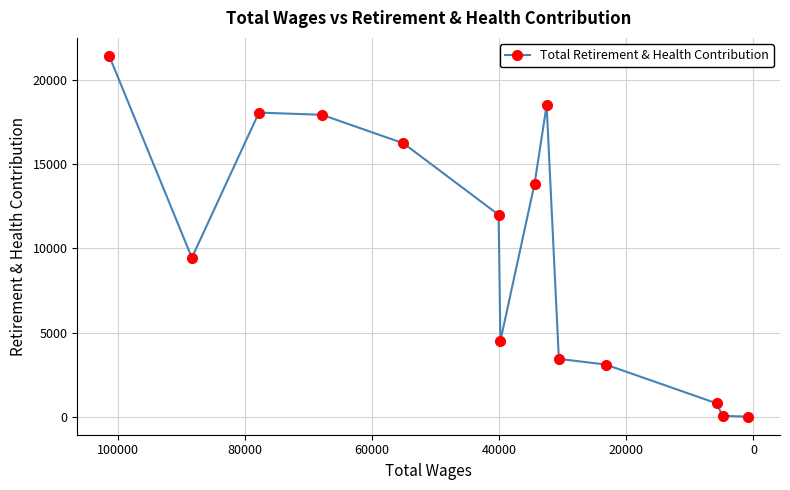

What is the maximum value shown in the chart?

21426